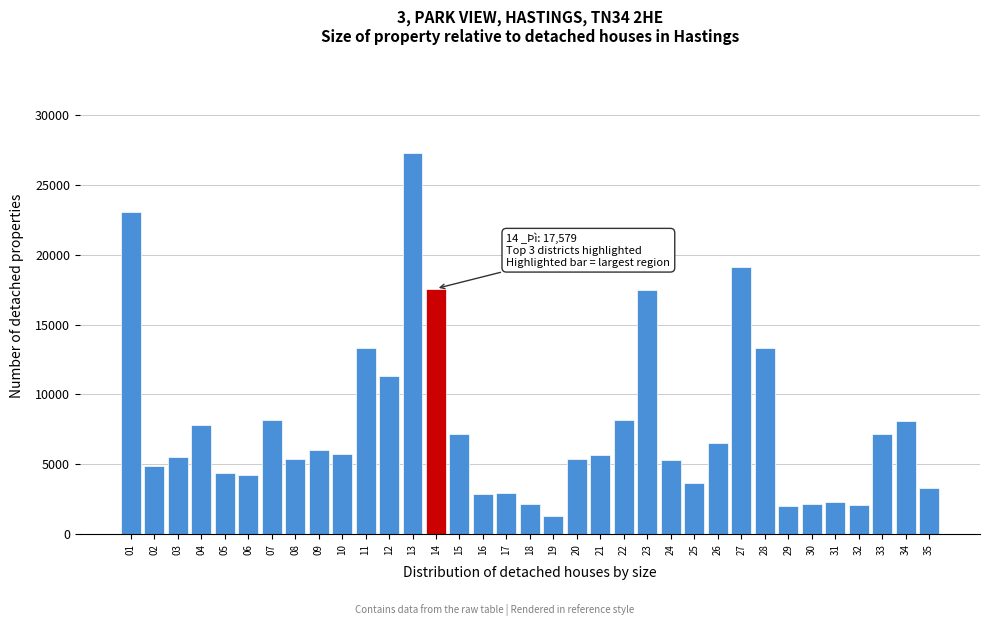

Approximately how many times larger is the value at 04 compared to 32?

3.8